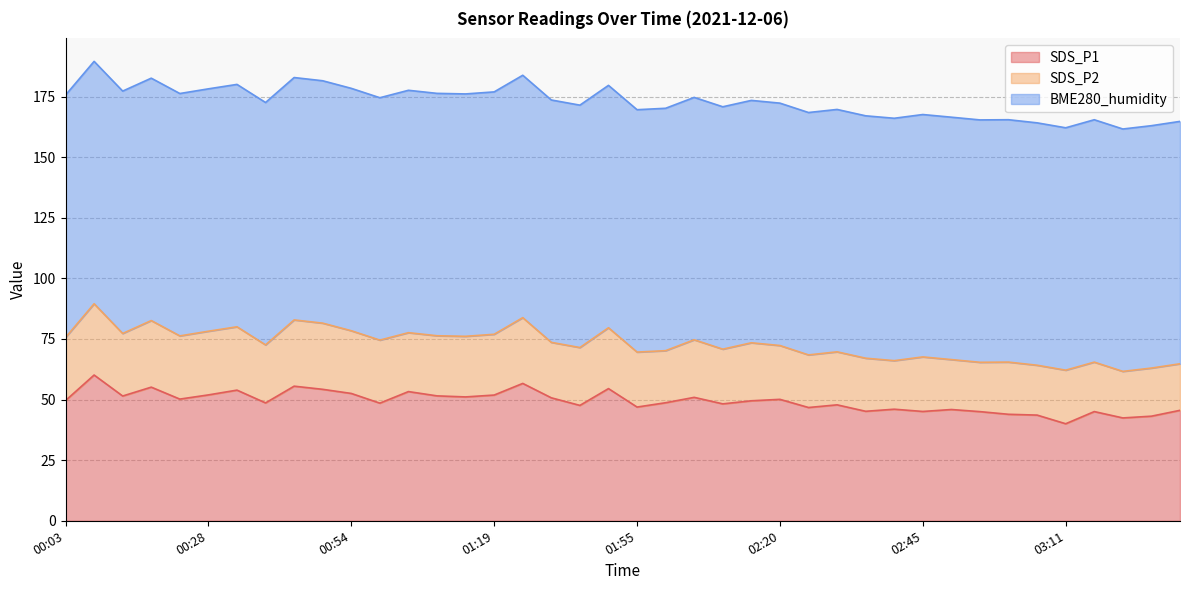

The BME280_humidity series shows 100.0 at 01:14. True or false?

True